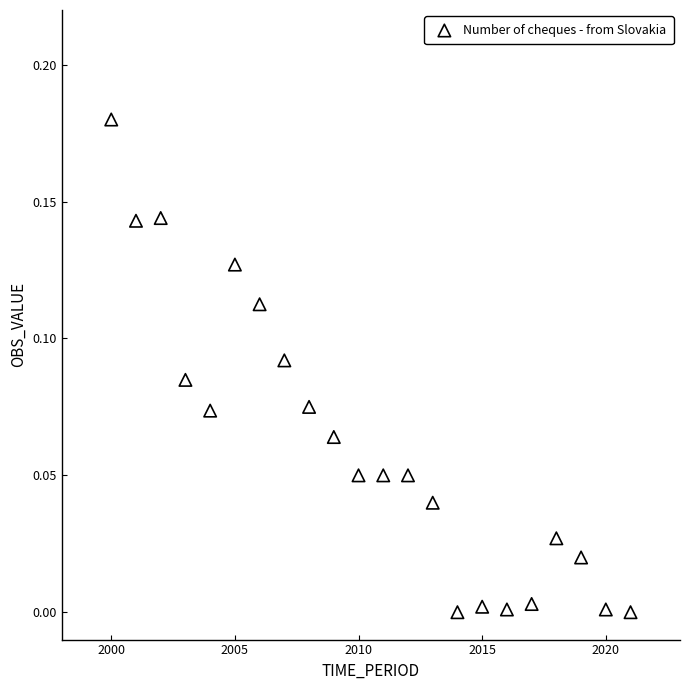

What is the range of X values (max minus min)?

21.0